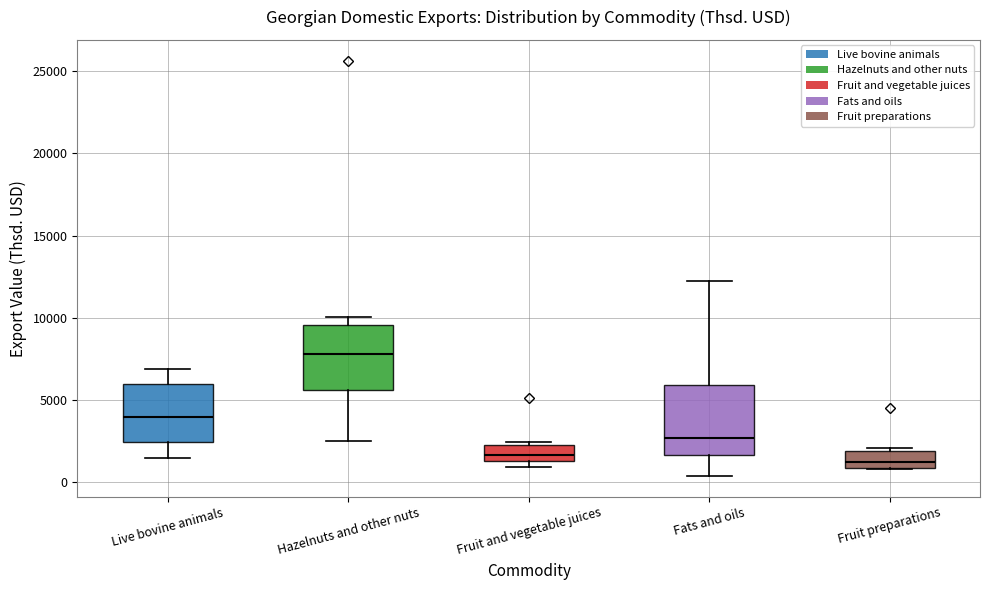

Reading left to right, read every box against the y-axis: the position of its median line, the range the box covers, and the ends of its whiskers. The values are not printed on the chart, so give them approximately, as read against the axis.

Live bovine animals: median 4000, box 2500 to 6000, whiskers 1500 to 7000
Hazelnuts and other nuts: median 8000, box 5500 to 9500, whiskers 2500 to 10000
Fruit and vegetable juices: median 1500 (just above the box's lower edge), box 1500 to 2500, whiskers 1000 to 2500 (just above the box's upper edge)
Fats and oils: median 2500, box 1500 to 6000, whiskers 500 to 12000
Fruit preparations: median 1000 (just above the box's lower edge), box 1000 to 2000, whiskers 1000 to 2000